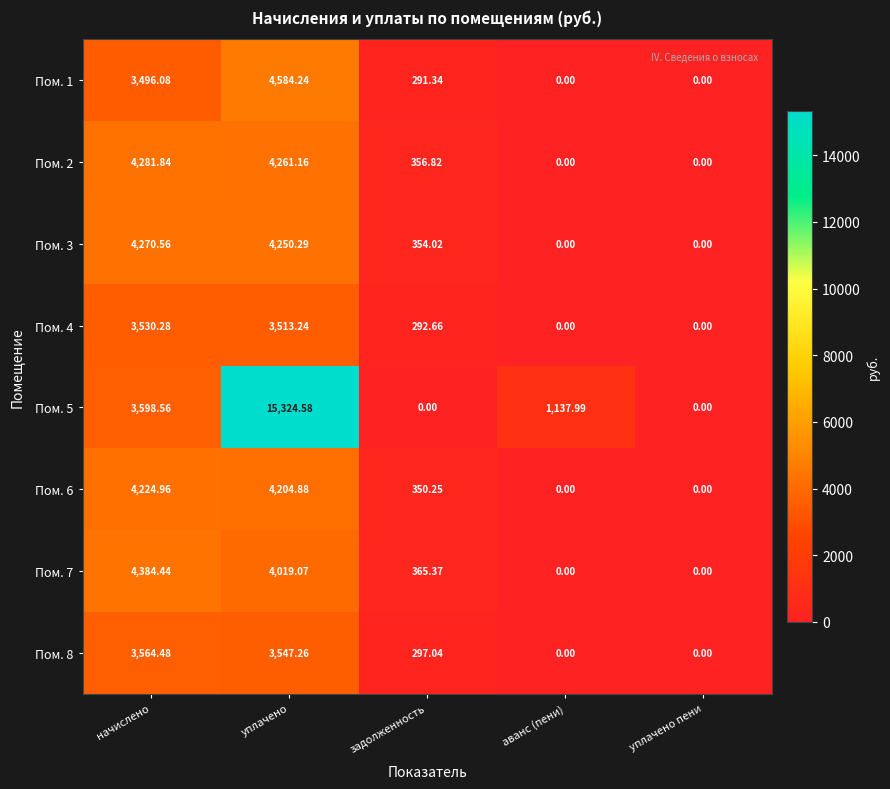

At which category is the sum across all series the highest?

уплачено